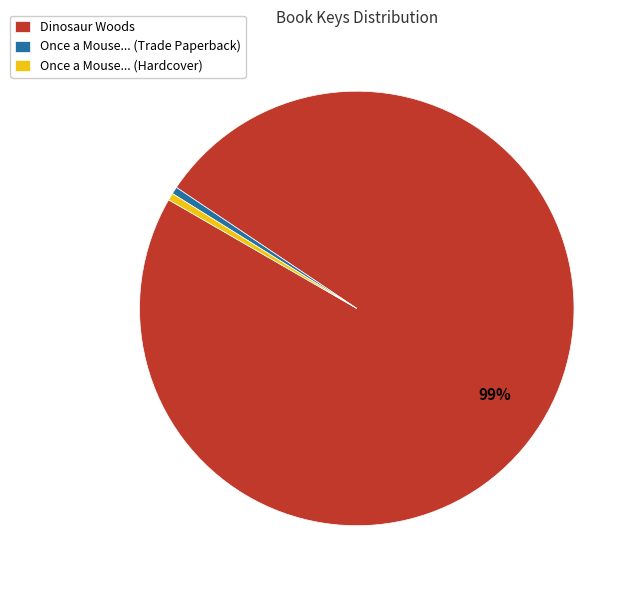

To the nearest percent, what is the combined percentage of Dinosaur Woods and Once a Mouse... (Hardcover)?

99%